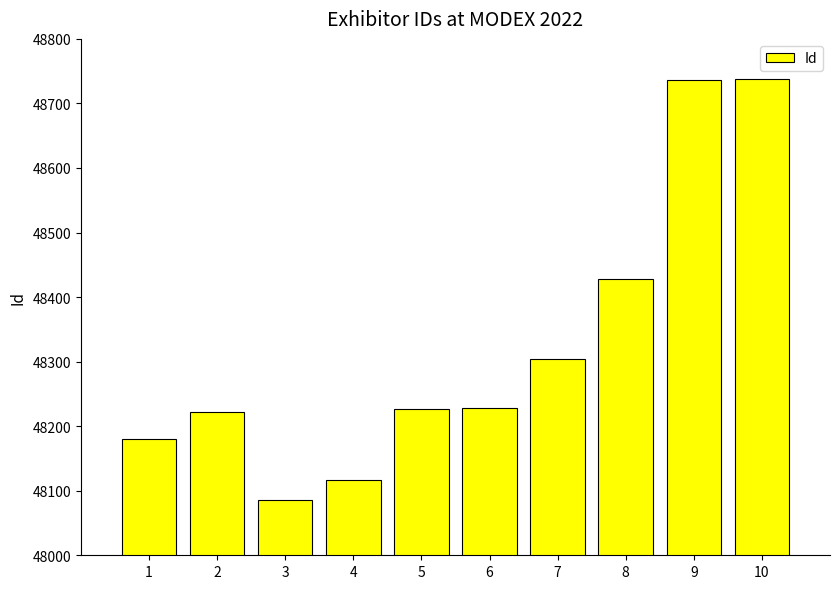

What is the difference between the second highest and minimum values?

651